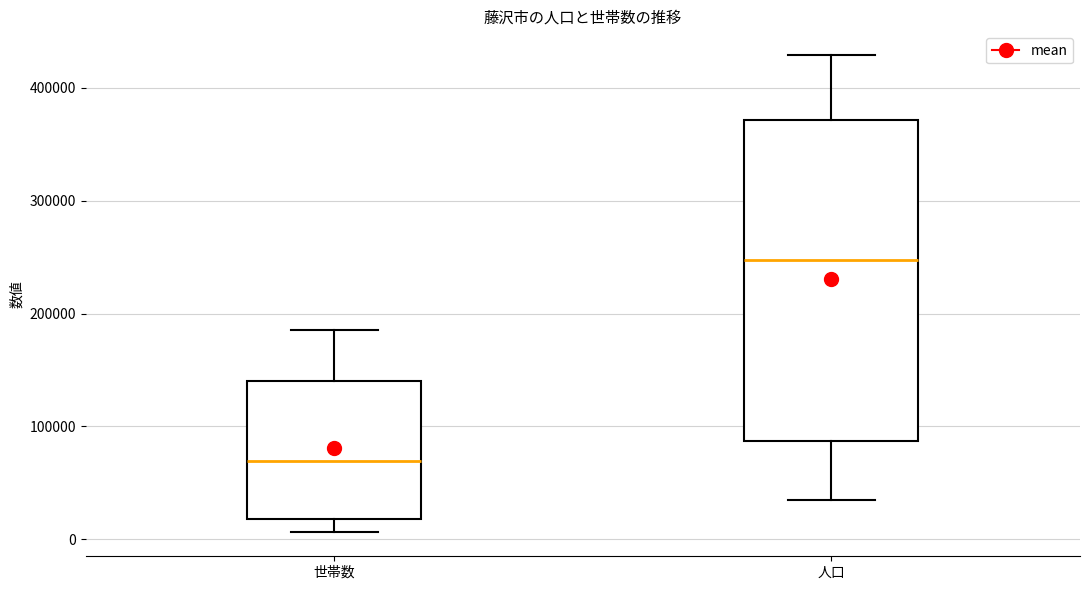

Where does the lower whisker of the box for 人口 end on the y-axis? The values are not printed on the chart, so give them approximately, as read against the axis.

40000